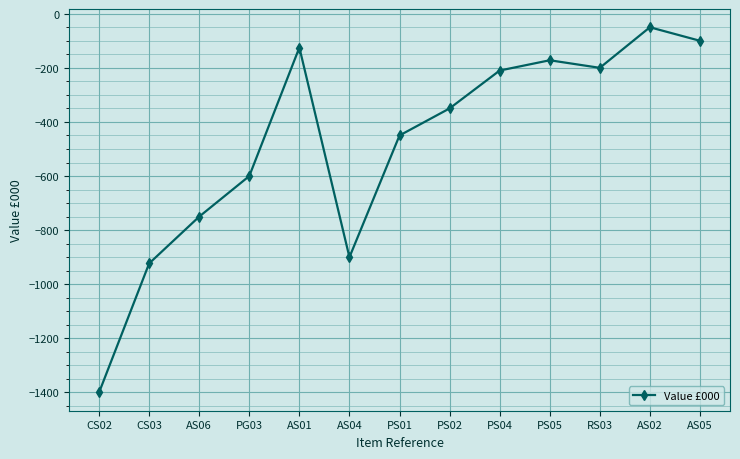

At which category does the data reach its first local valley?

AS04